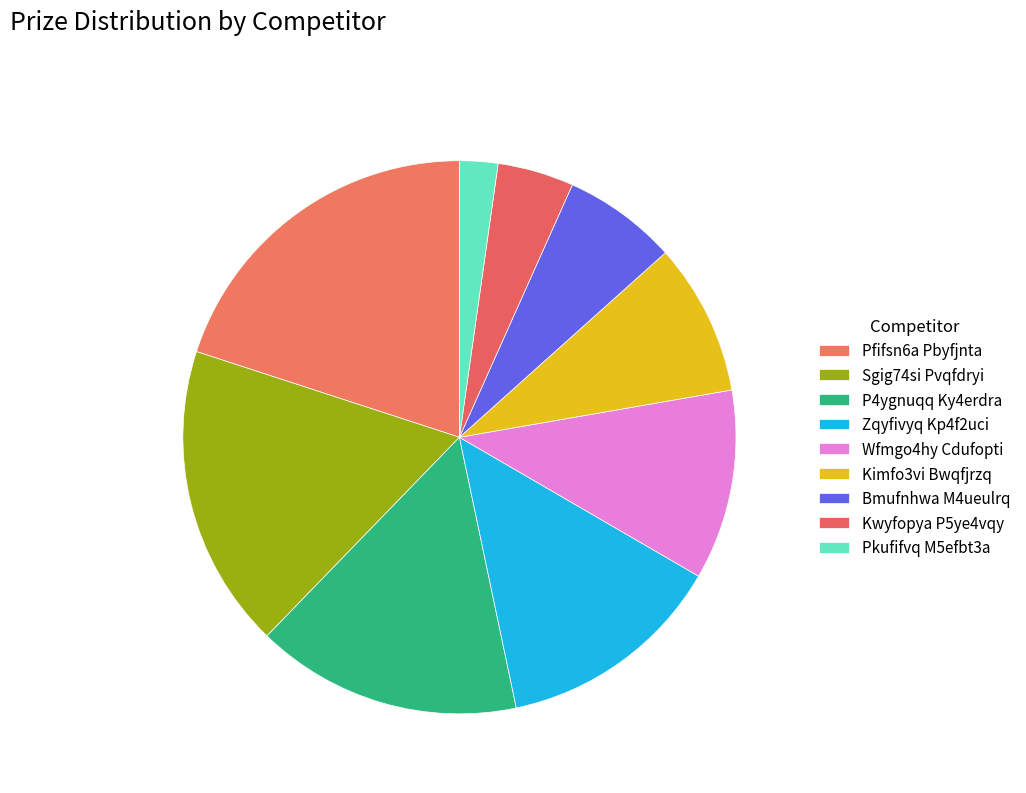

To the nearest percent, what is the combined percentage of Kimfo3vi Bwqfjrzq and Bmufnhwa M4ueulrq?

16%